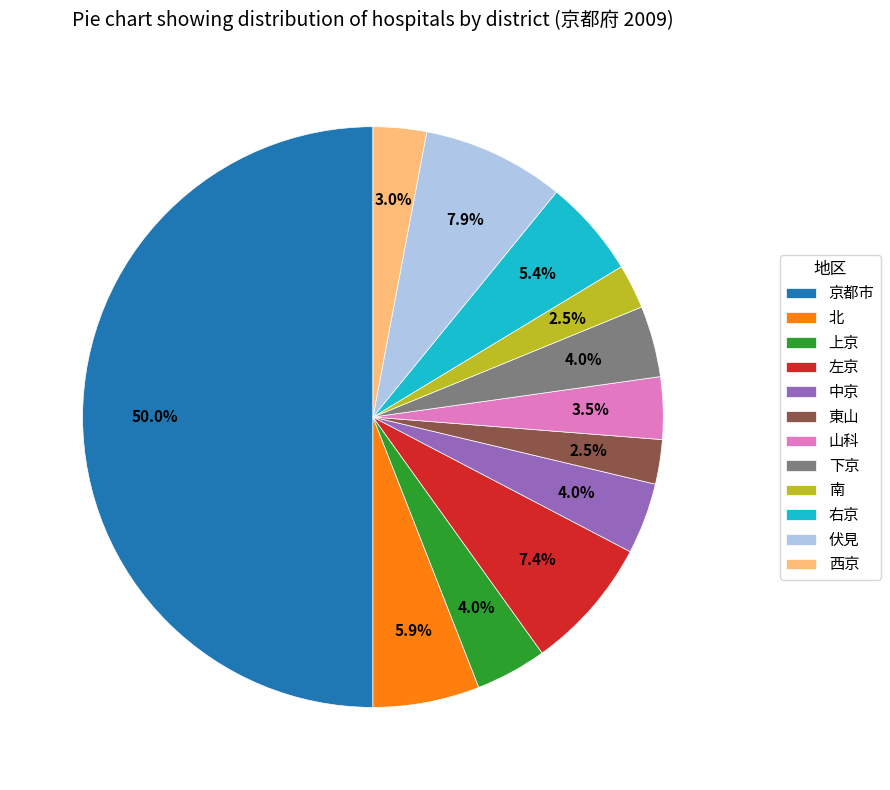

To the nearest percent, what is the combined percentage of 上京 and 東山?

6%